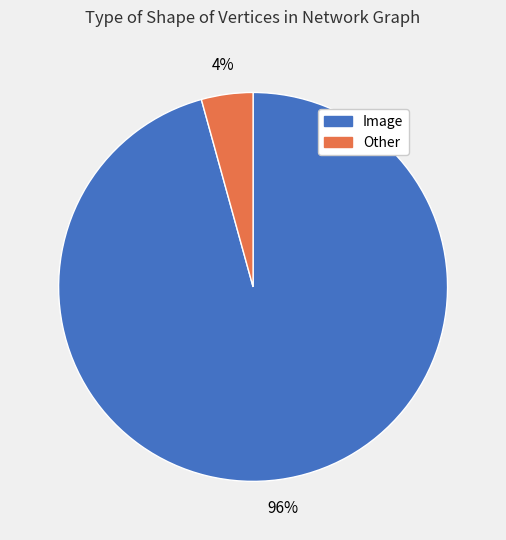

To the nearest percent, what percentage of the pie is Other?

4%